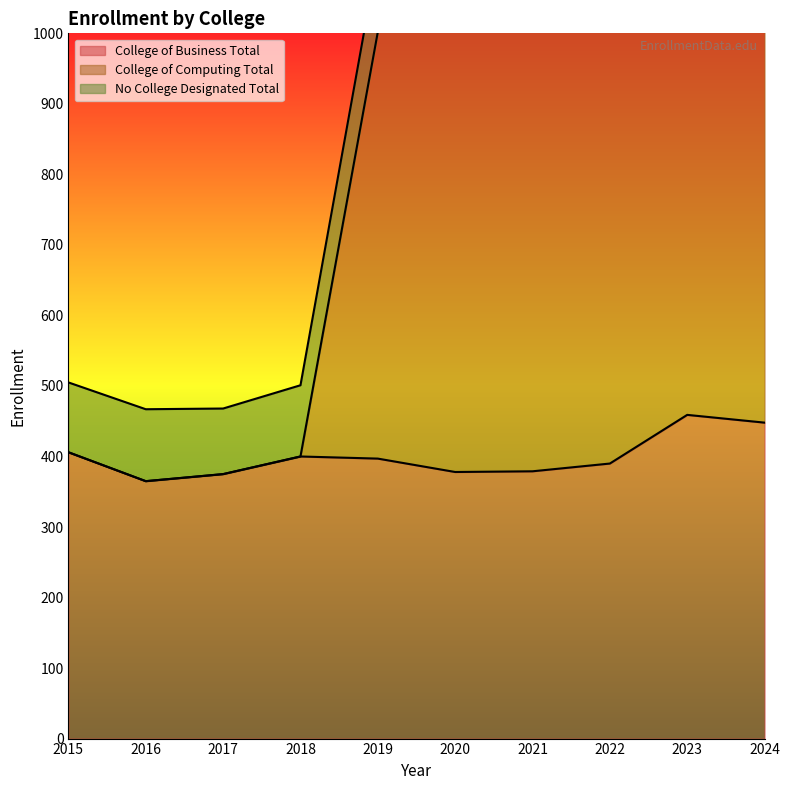

Is it true that College of Business Total equals 378 at 2020?

True